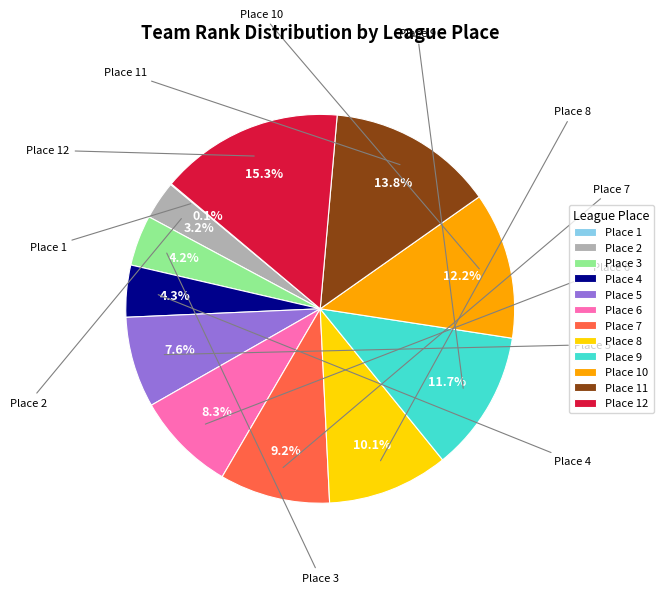

To the nearest percent, what portion does Place 7 represent?

9%